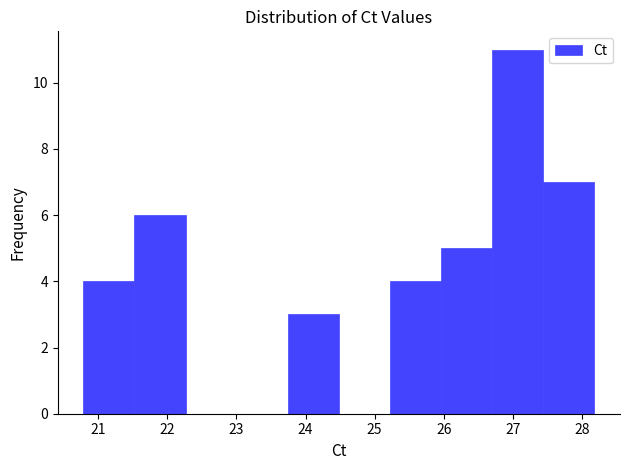

How tall is the bar that spans 25.2 to 26.0 on the x-axis? Neither the bar edges nor the heights are printed on the chart, so give them approximately, as read against the axes.

4